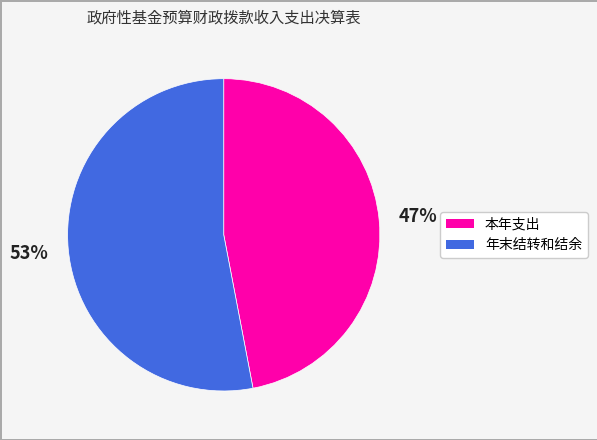

Rank the categories by value from highest to lowest.

年末结转和结余, 本年支出